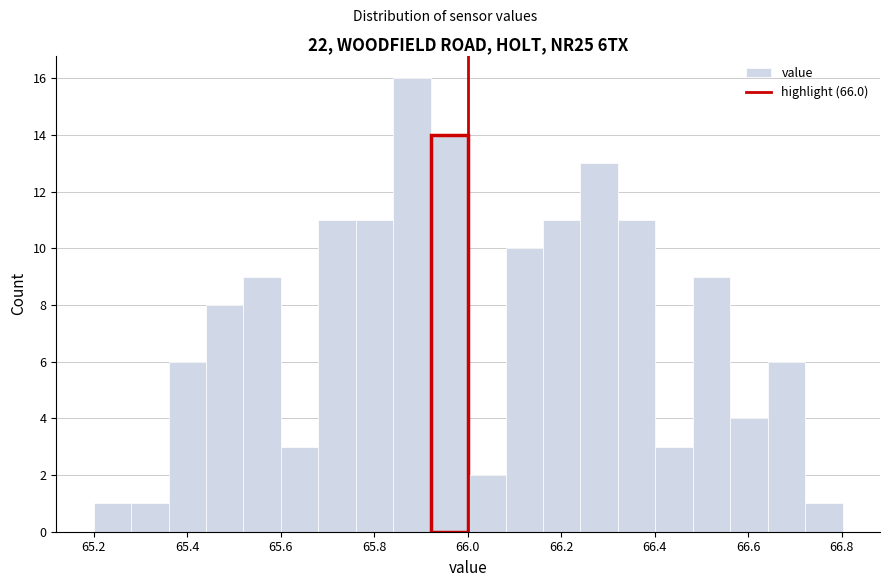

How tall is the bar that spans 66.00 to 66.08 on the x-axis? Neither the bar edges nor the heights are printed on the chart, so give them approximately, as read against the axes.

2